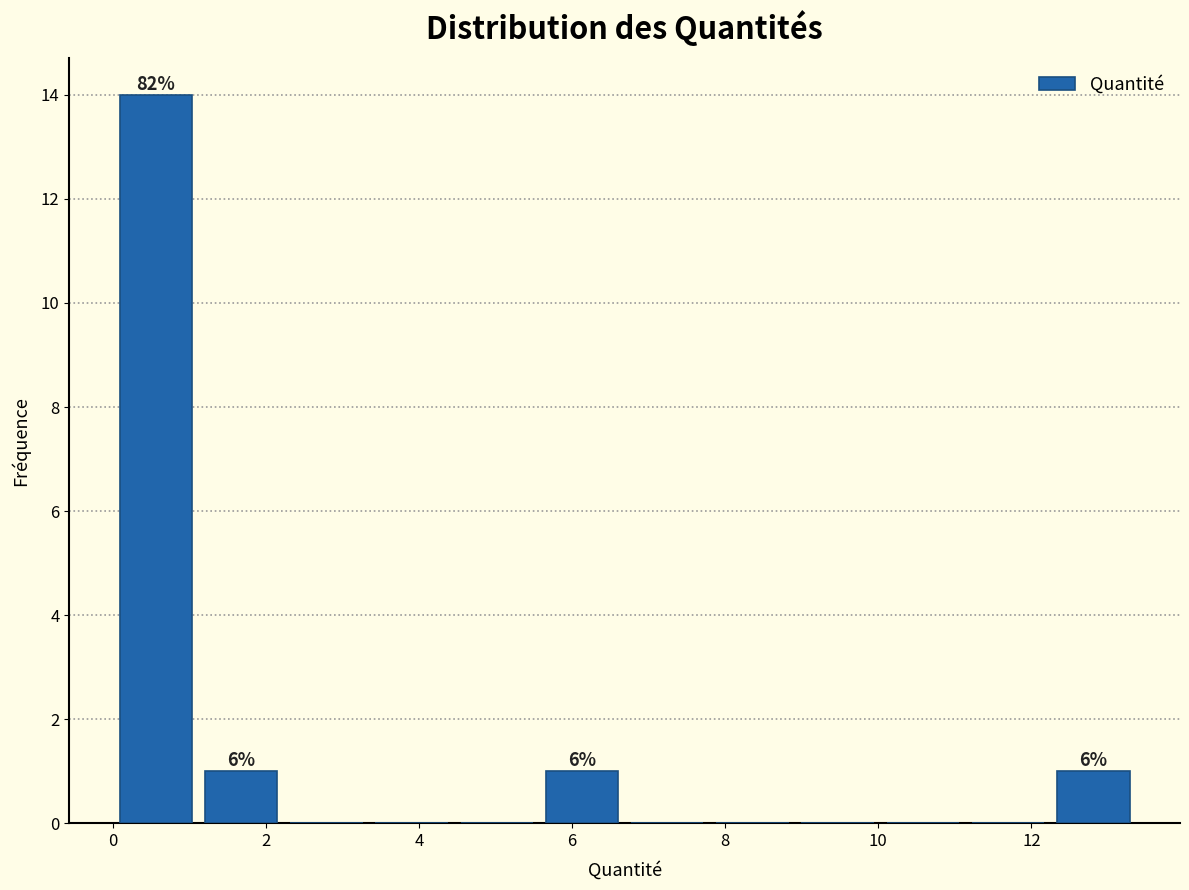

Which range on the x-axis has the tallest bar?

0.0 to 1.2